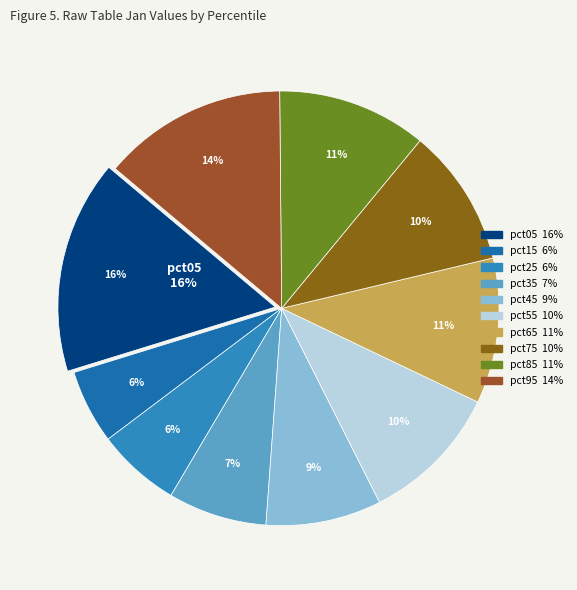

To the nearest percent, what is the average slice percentage?

10%